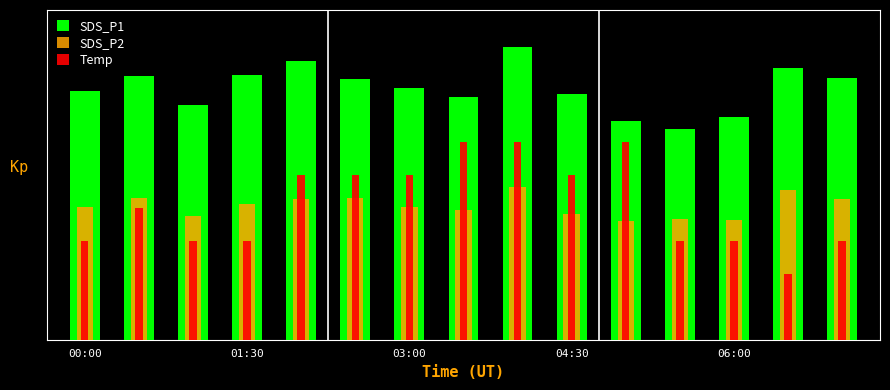

What is the total value across all series at 03:00?

83.1